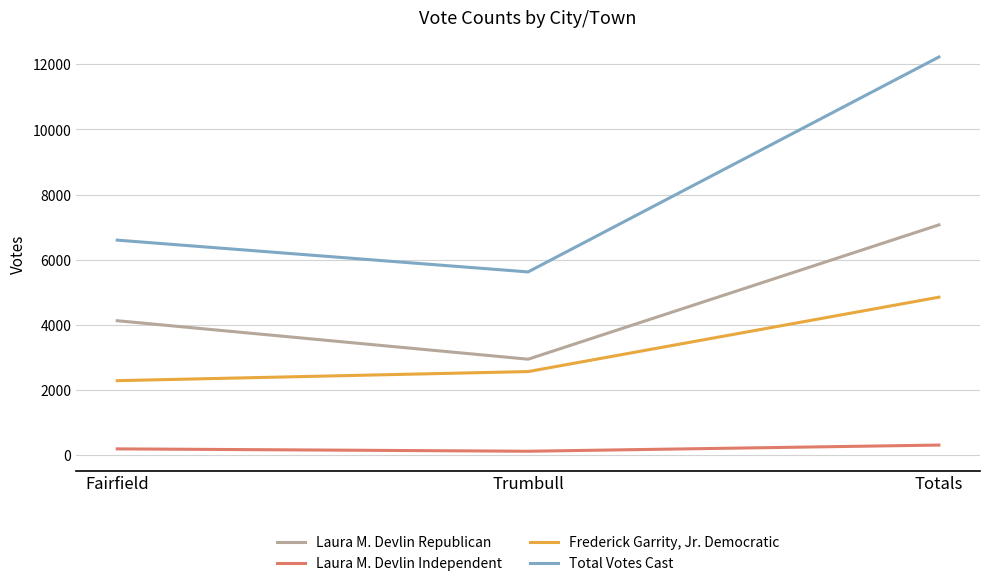

What is the total value across all series at Trumbull?

11250